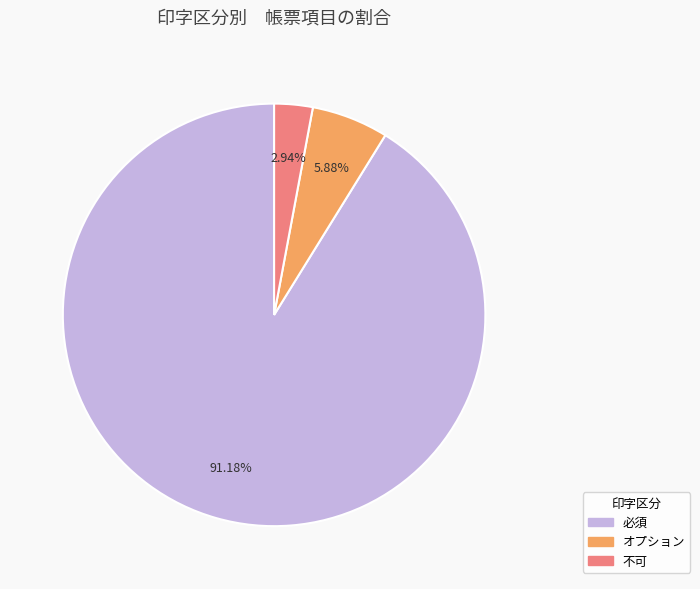

Approximately how many times larger is the value at 必須 compared to オプション?

15.5